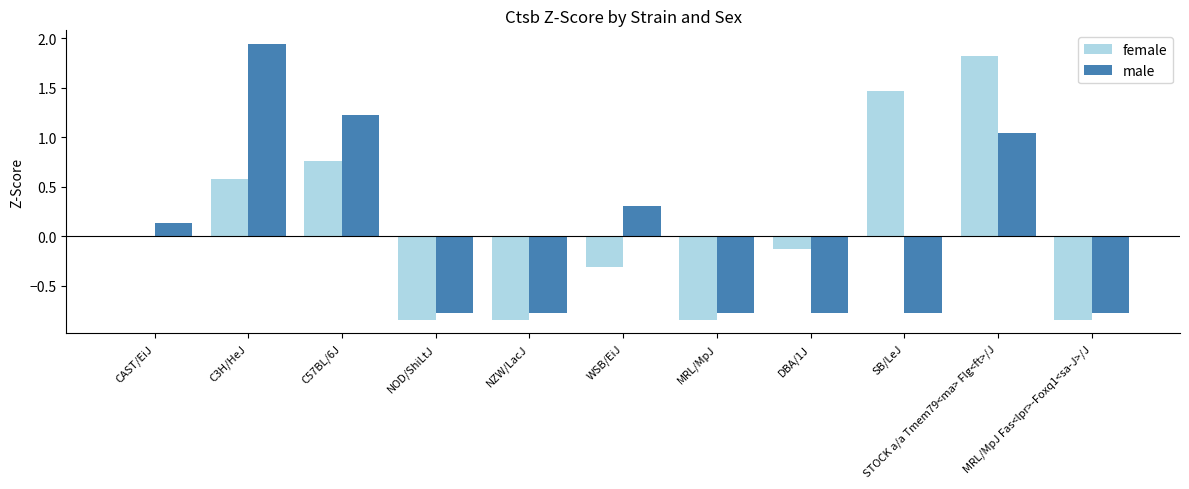

Read the female value at SB/LeJ.

1.5